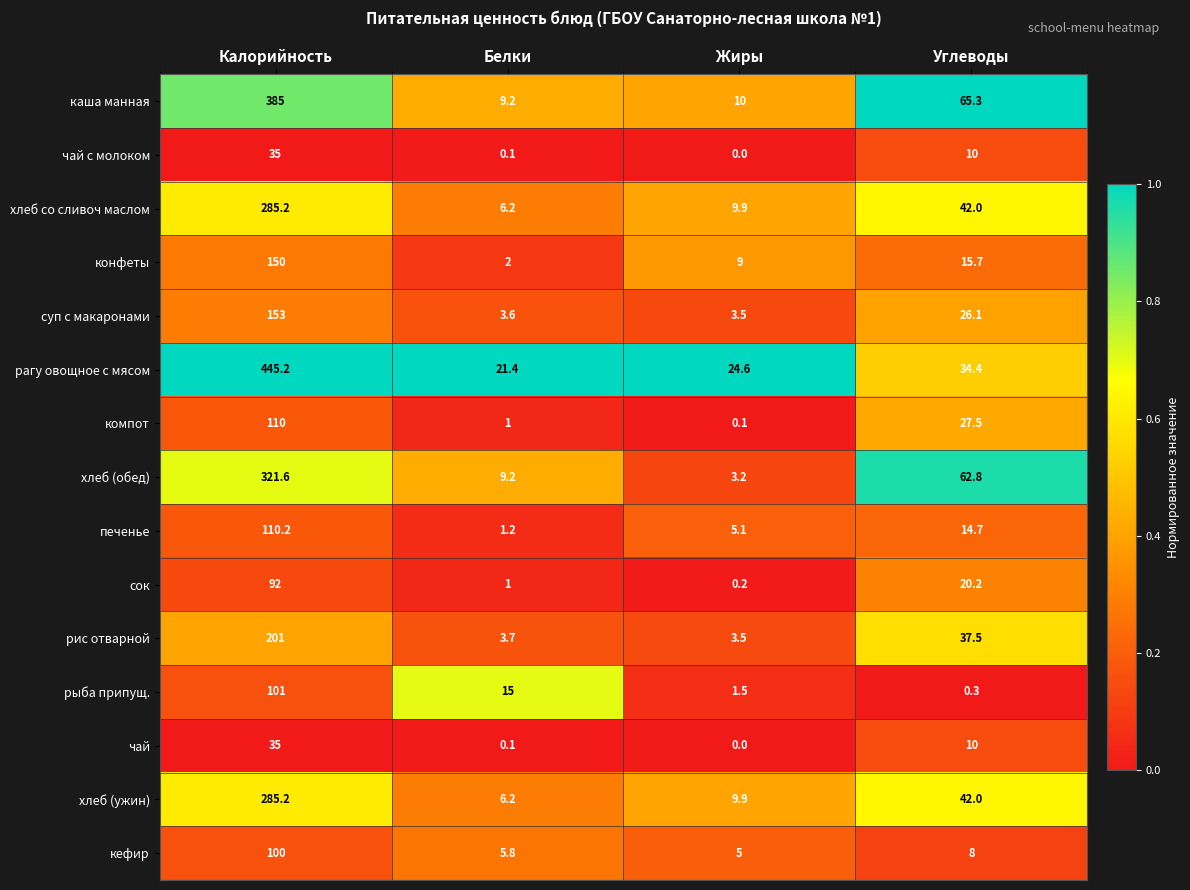

The суп с макаронами series shows 3.6 at Белки. True or false?

True